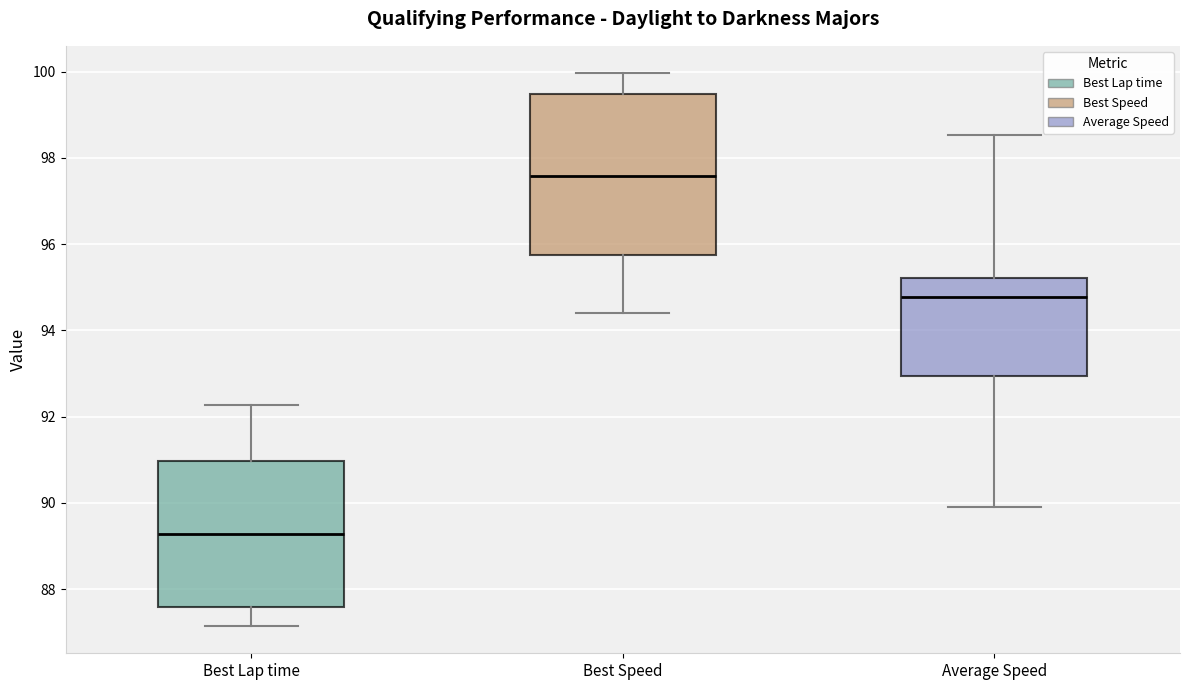

Reading left to right, transcribe this box plot: for each box, give where its median line is, the range the box spans, and where its two whiskers end, as read against the y-axis. The values are not printed on the chart, so give them approximately, as read against the axis.

Best Lap time: median 89.2, box 87.6 to 91.0, whiskers 87.2 to 92.2
Best Speed: median 97.6, box 95.8 to 99.4, whiskers 94.4 to 100.0
Average Speed: median 94.8, box 93.0 to 95.2, whiskers 90.0 to 98.6